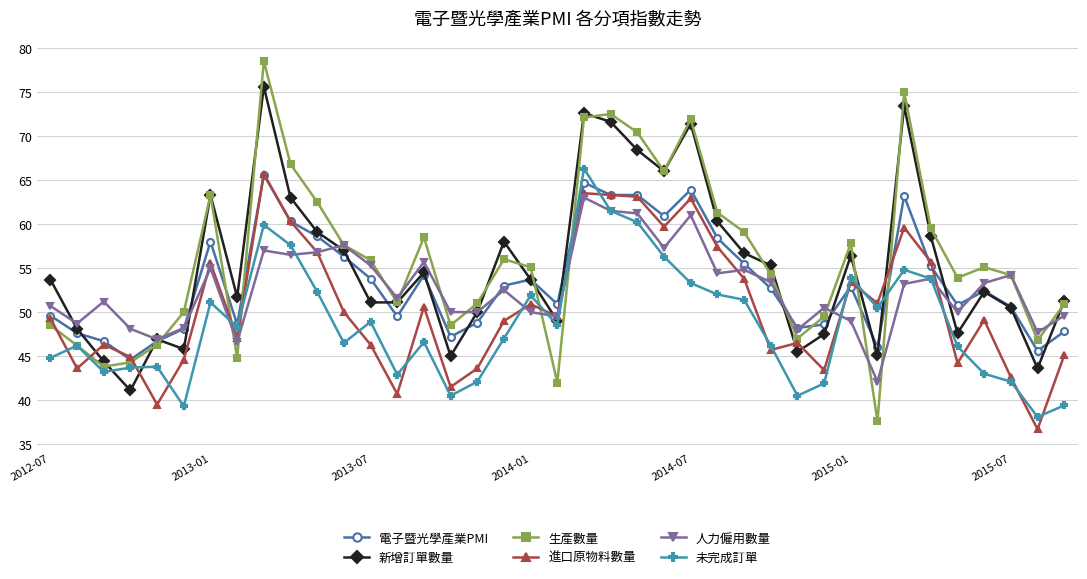

True or false: 未完成訂單 and 進口原物料數量 cross at least once.

True